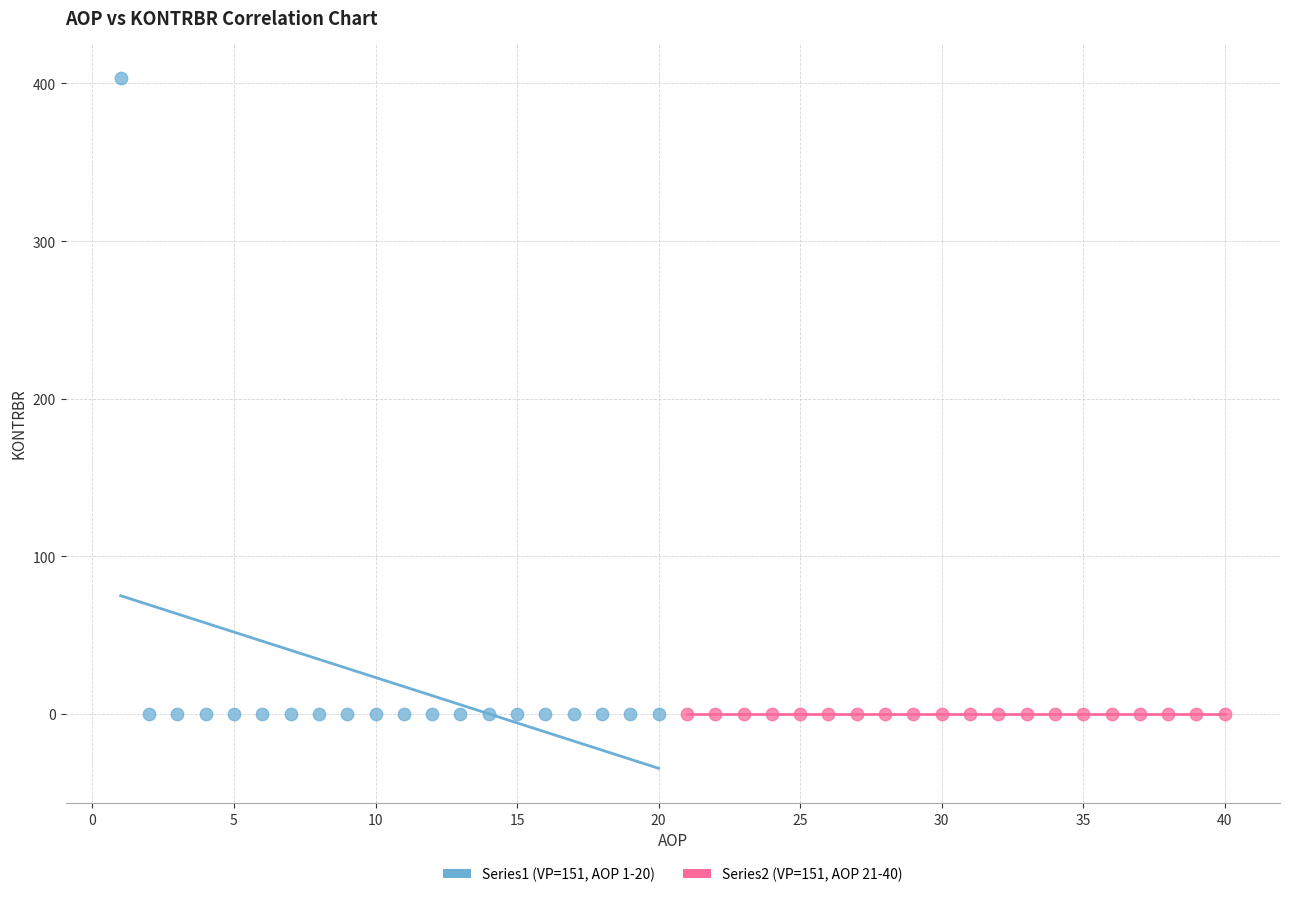

Which series reaches the maximum Y coordinate?

Series1 (VP=151, AOP 1-20)